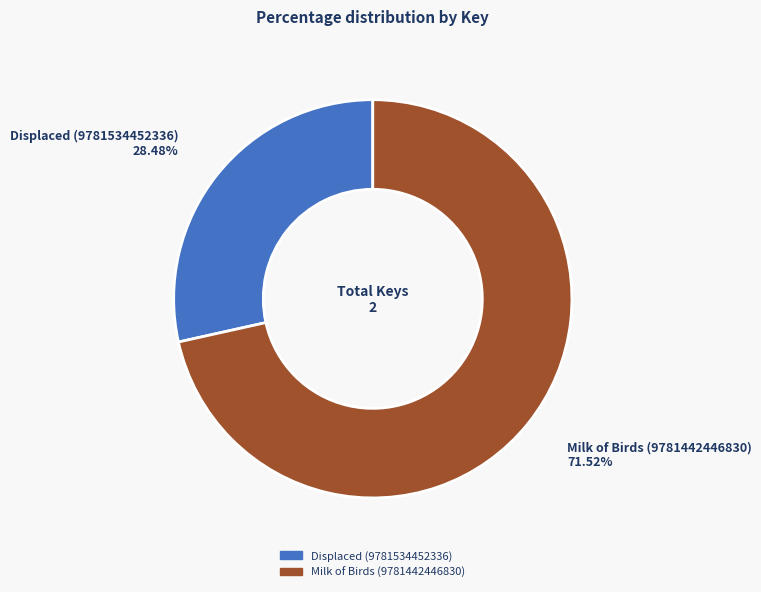

Which has a higher value, Milk of Birds (9781442446830) or Displaced (9781534452336)?

Milk of Birds (9781442446830)